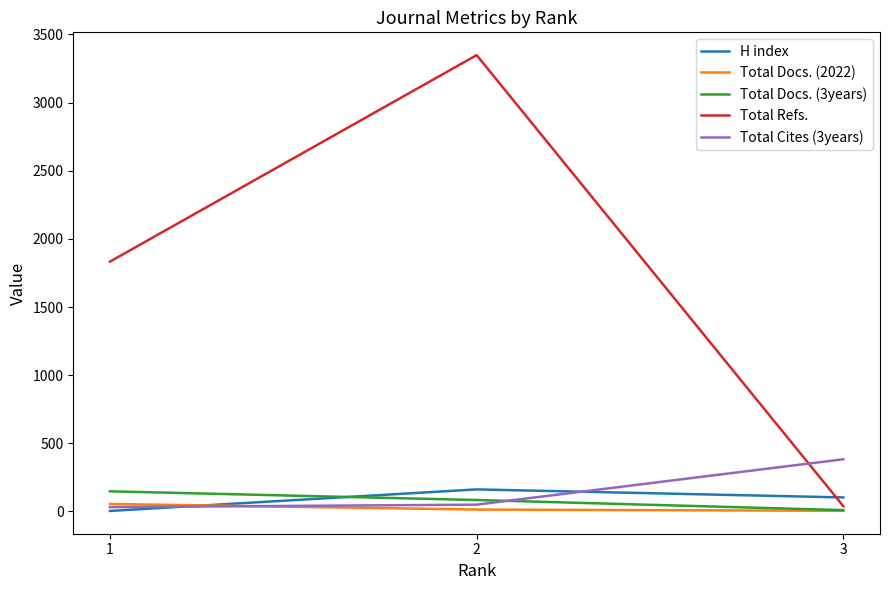

Reading left to right, extract all data points from this chart.

H index: 3=103	2=162	1=4
Total Docs. (2022): 3=5	2=14	1=55
Total Docs. (3years): 3=10	2=84	1=148
Total Refs.: 3=39	2=3348	1=1833
Total Cites (3years): 3=383	2=50	1=32